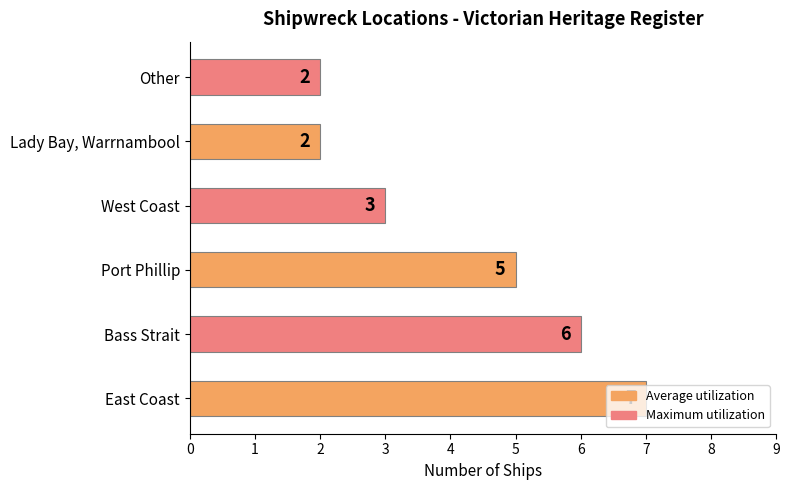

What is the sum of all values?

25